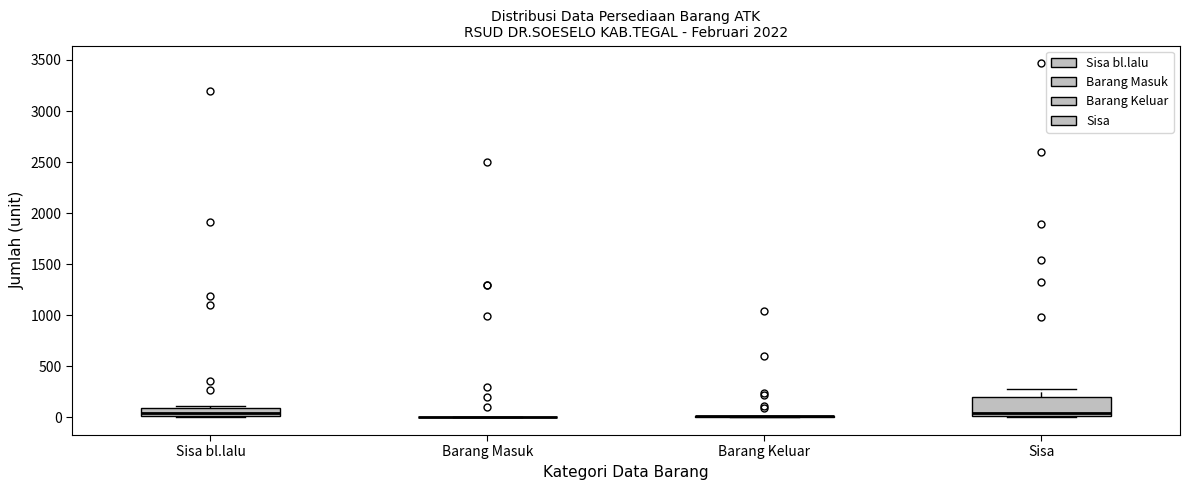

Reading left to right, read every box against the y-axis: the position of its median line, the range the box covers, and the ends of its whiskers. The values are not printed on the chart, so give them approximately, as read against the axis.

Sisa bl.lalu: median 50, box 0 to 100, whiskers 0 to 100
Barang Masuk: box collapsed to a line at 0, whiskers 0 to 0
Barang Keluar: box collapsed to a line at 0, whiskers 0 to 0
Sisa: median 50, box 0 to 200, whiskers 0 (just below the box's lower edge) to 300